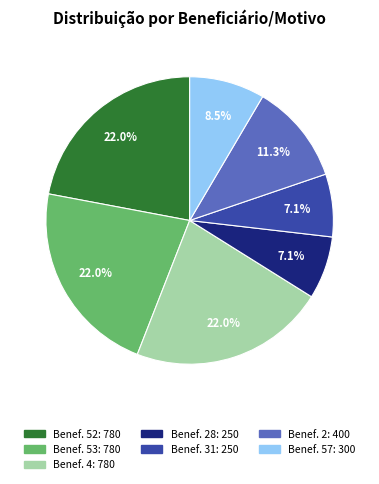

Does any single category account for the majority?

No